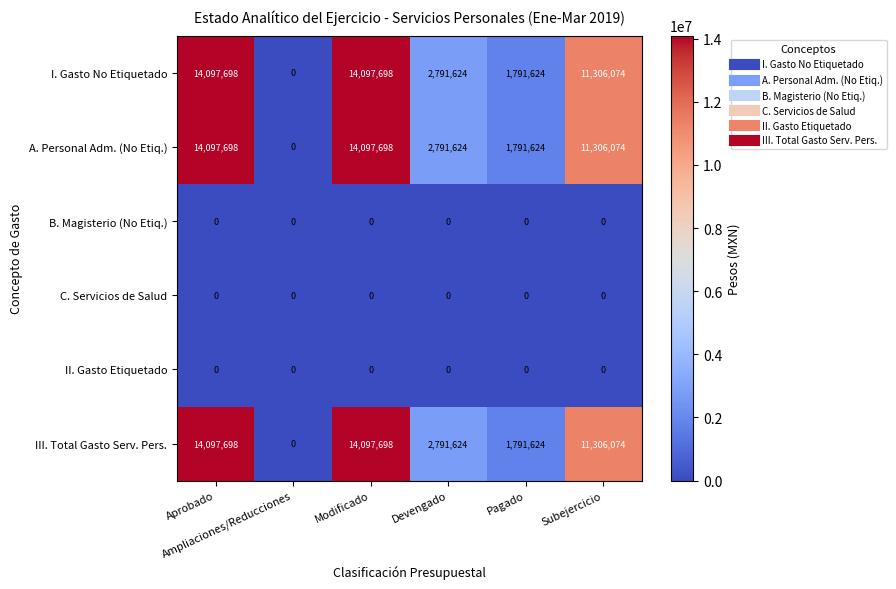

At how many categories does at least one series exceed 10525887?

3